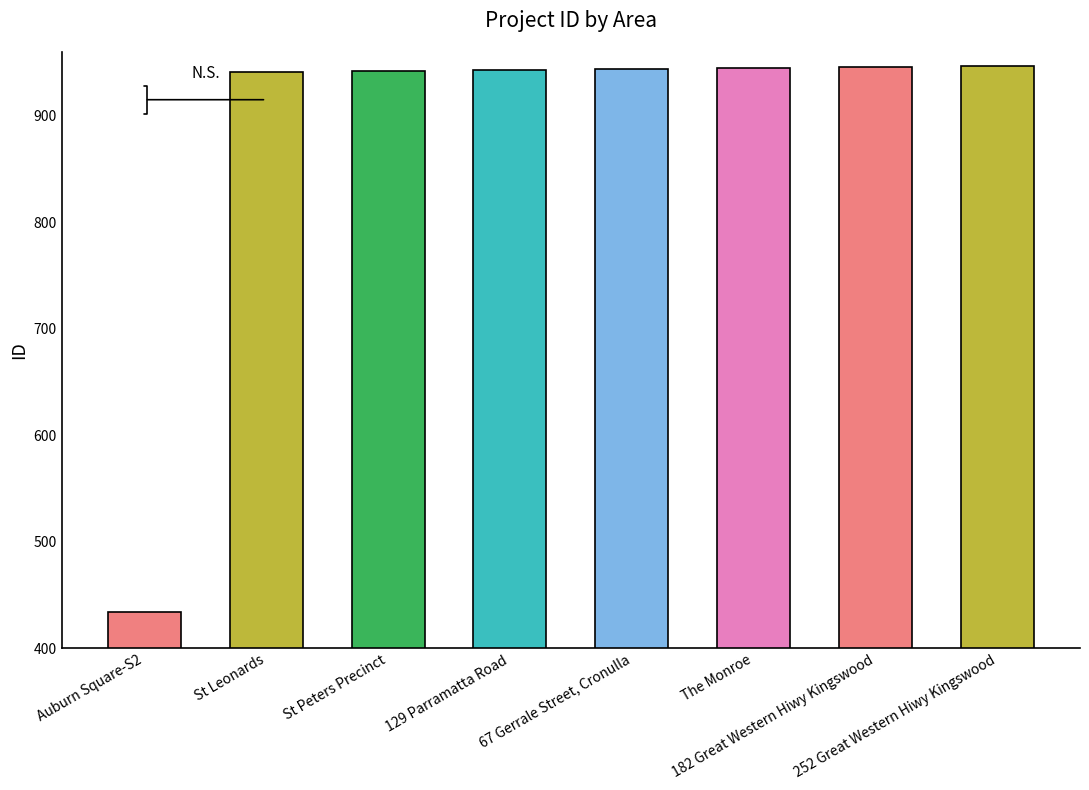

What is the label of the 1st bar from the left?

Auburn Square-S2